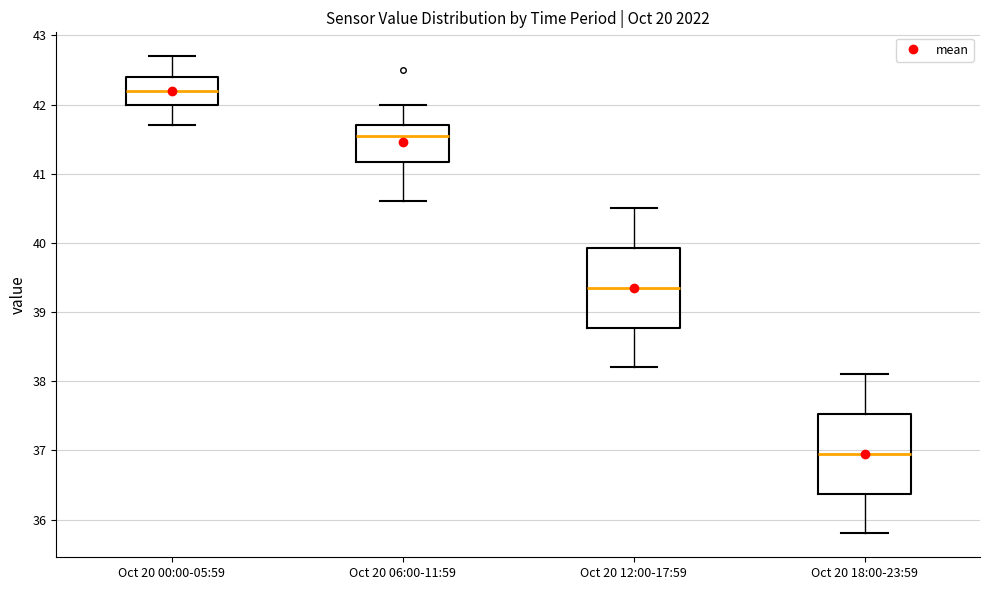

Which box has the lowest median line?

Oct 20 18:00-23:59